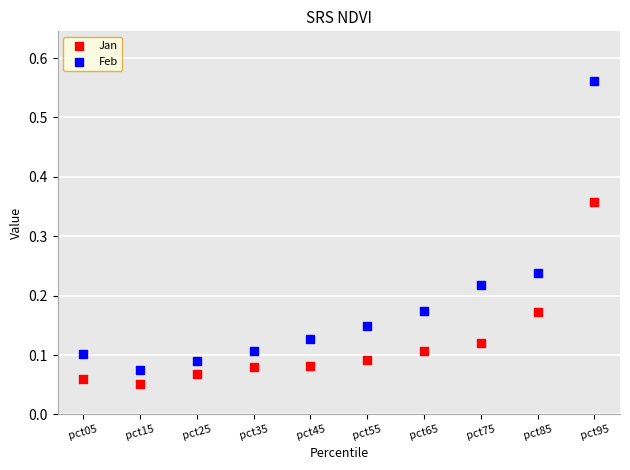

Which series contains the lowest Y value?

Jan